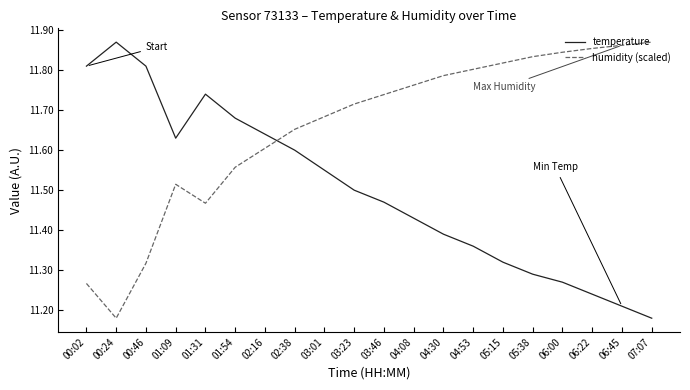

Count the number of data series in this chart.

2